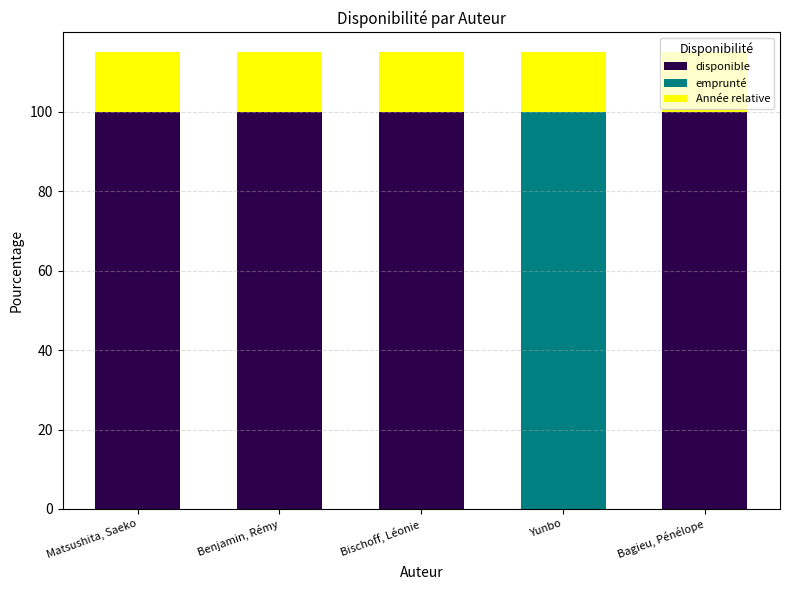

What is the total value across all series at Bagieu, Pénélope?

115